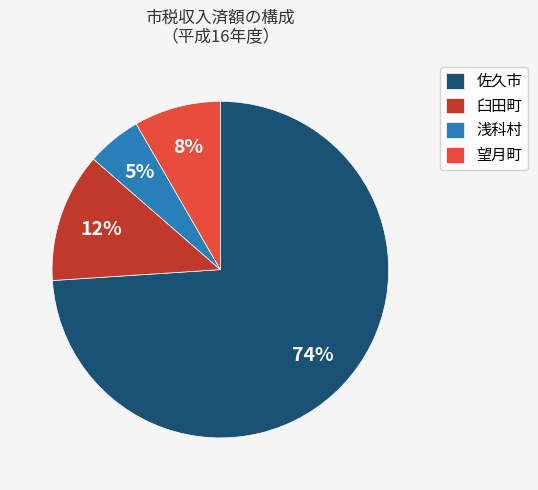

What percentage is the 臼田町 slice, to the nearest percent?

12%